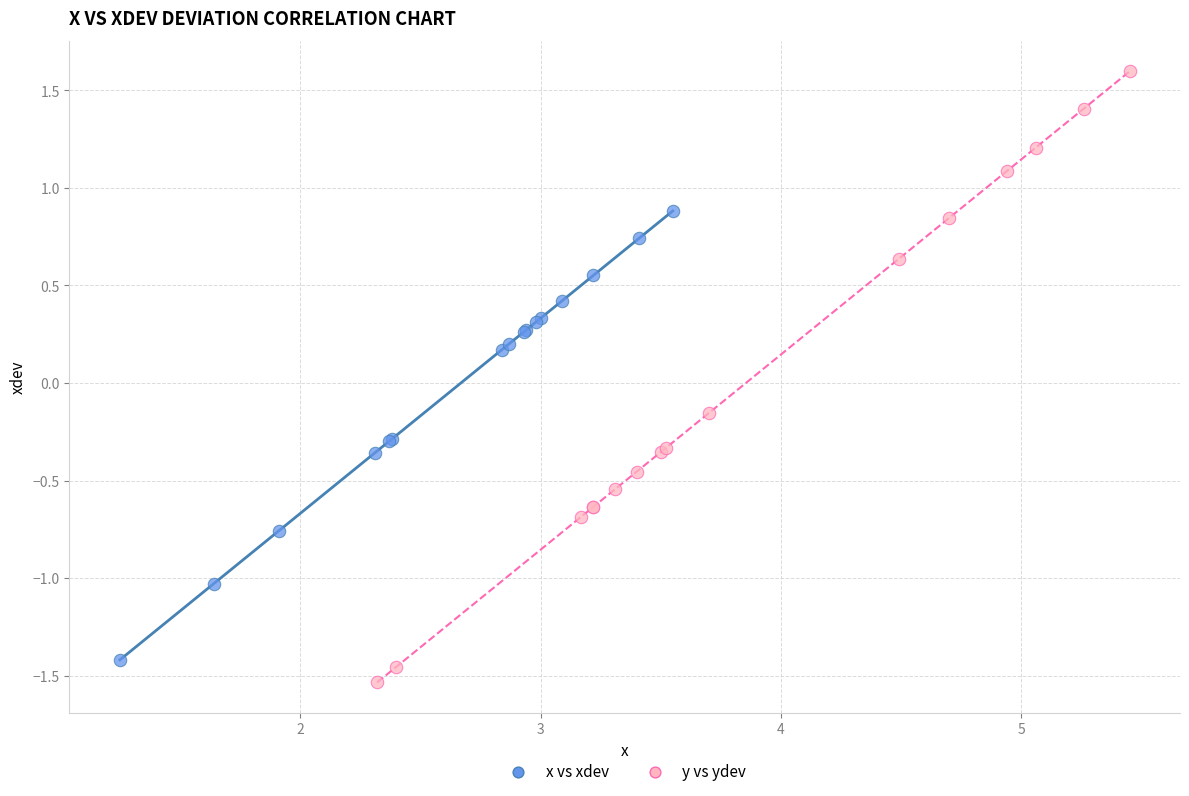

Which series contains the highest Y value?

y vs ydev